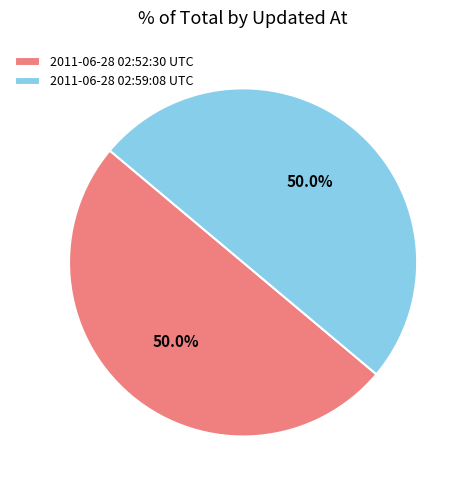

What is the ratio of the value at 2011-06-28 02:59:08 UTC to the value at 2011-06-28 02:52:30 UTC?

1.0